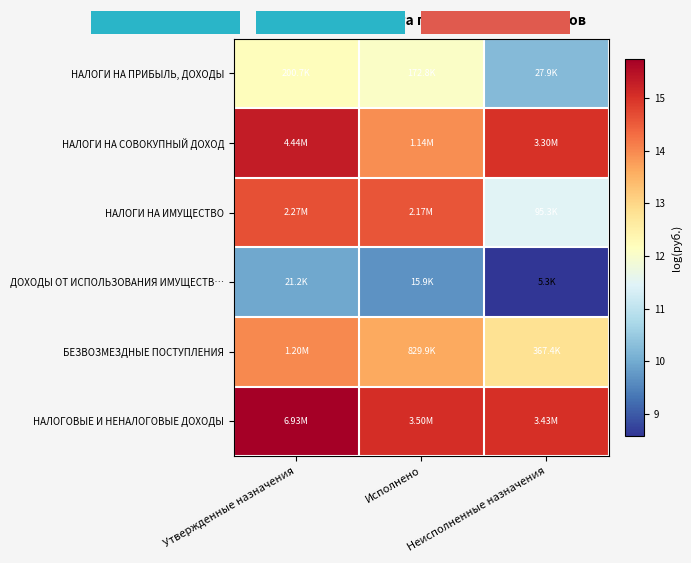

The value of НАЛОГИ НА СОВОКУПНЫЙ ДОХОД at Неисполненные назначения is 15.0. True or false?

True